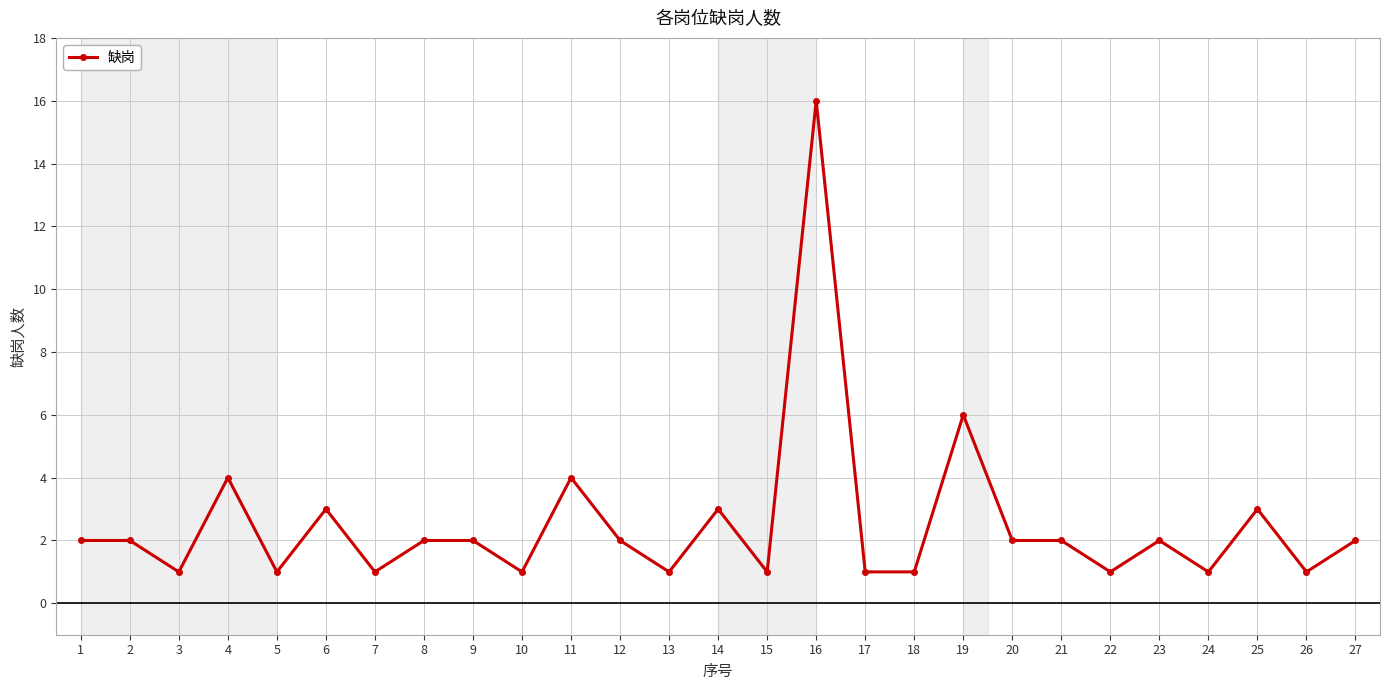

How many lines are shown in the chart?

1